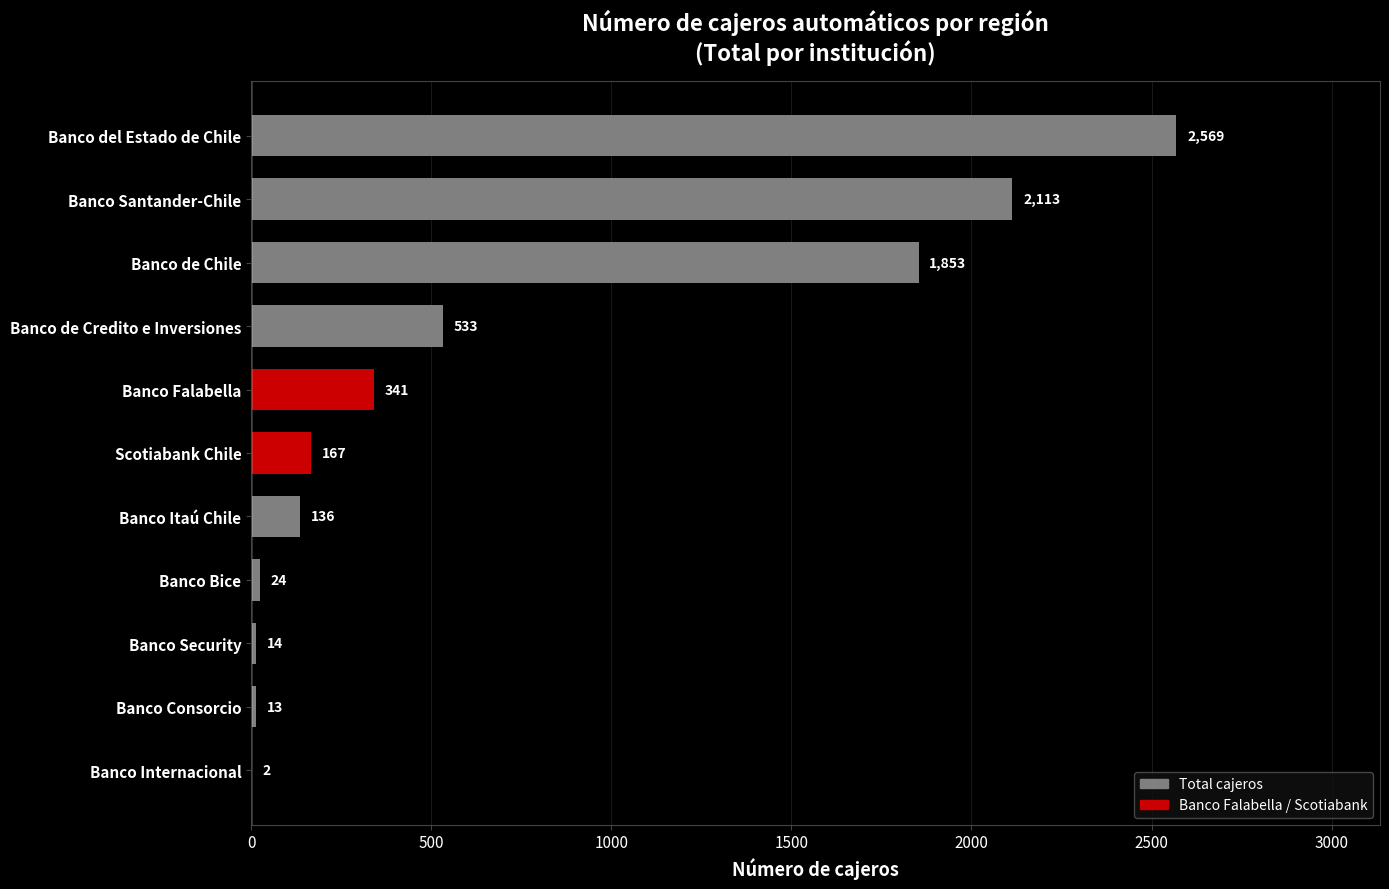

The value at Banco Itaú Chile is 136. True or false?

True